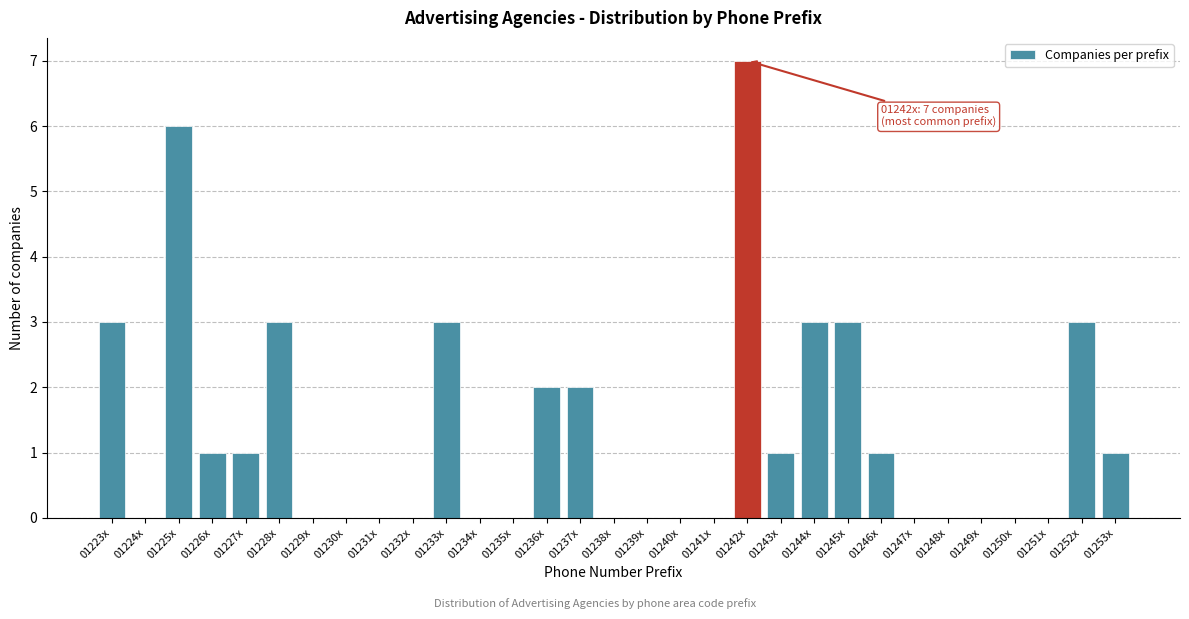

What is the change in value from 01229x to 01245x?

+3